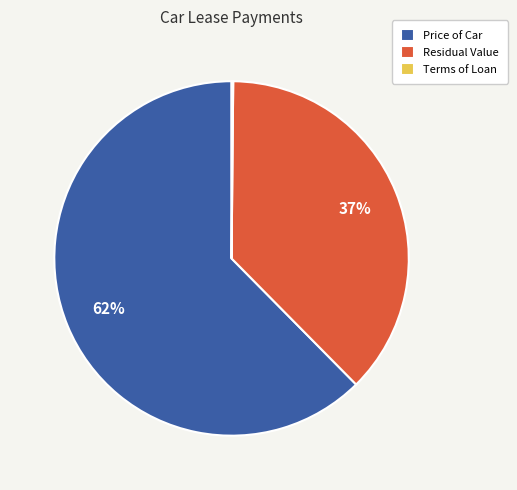

Combined, do Residual Value and Price of Car account for over 50%?

Yes